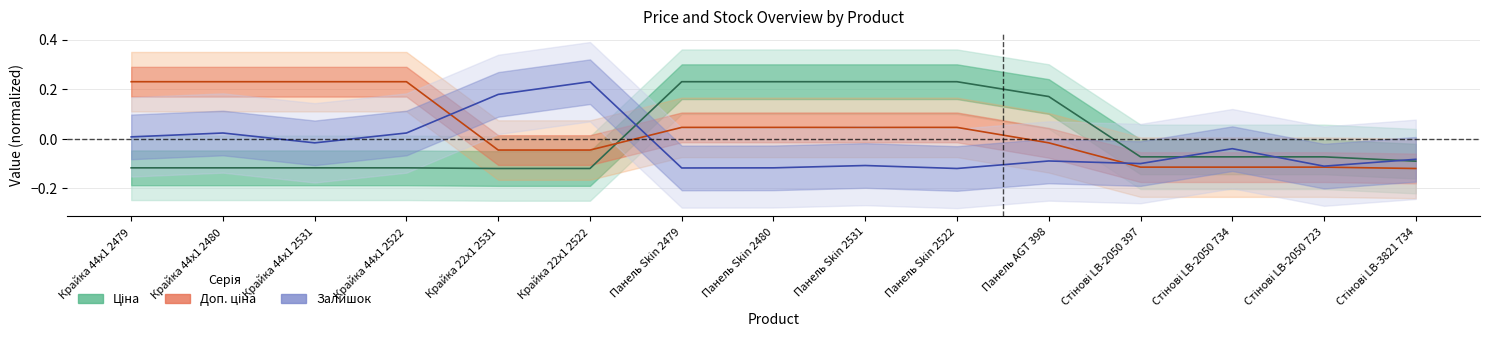

True or false: Залишок has a value of -0.1 at Панель Skin 2480.

True